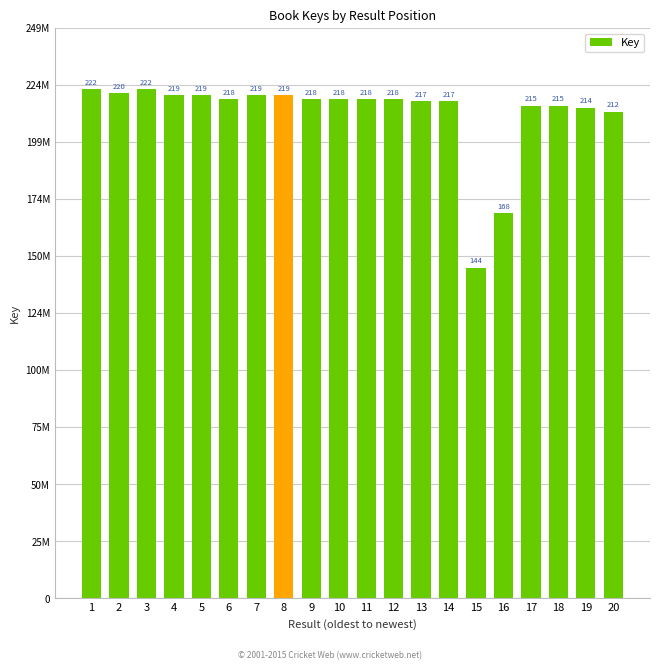

Are the bars horizontal?

No